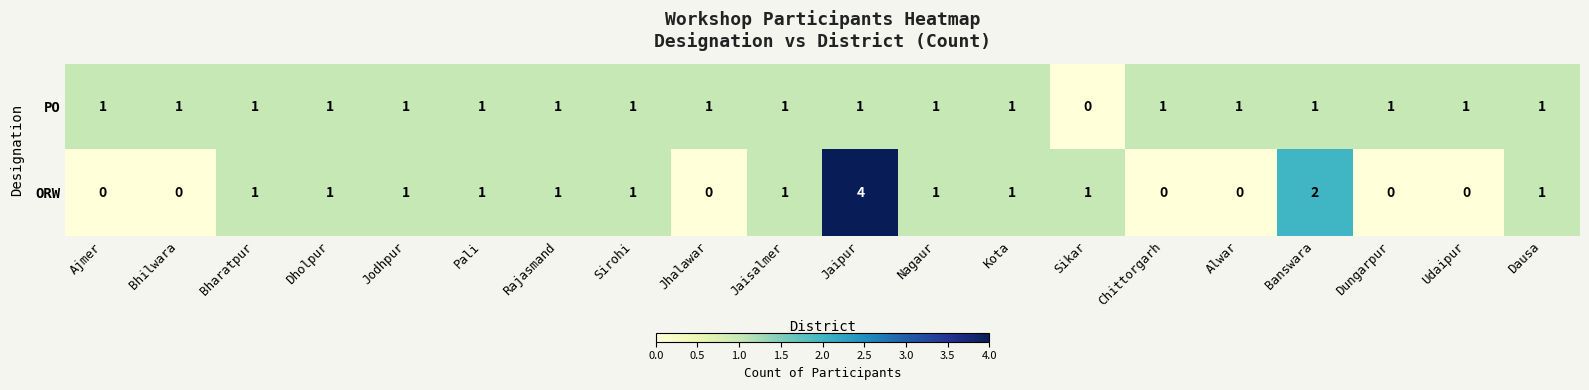

The PO series shows 0 at Rajasmand. True or false?

False